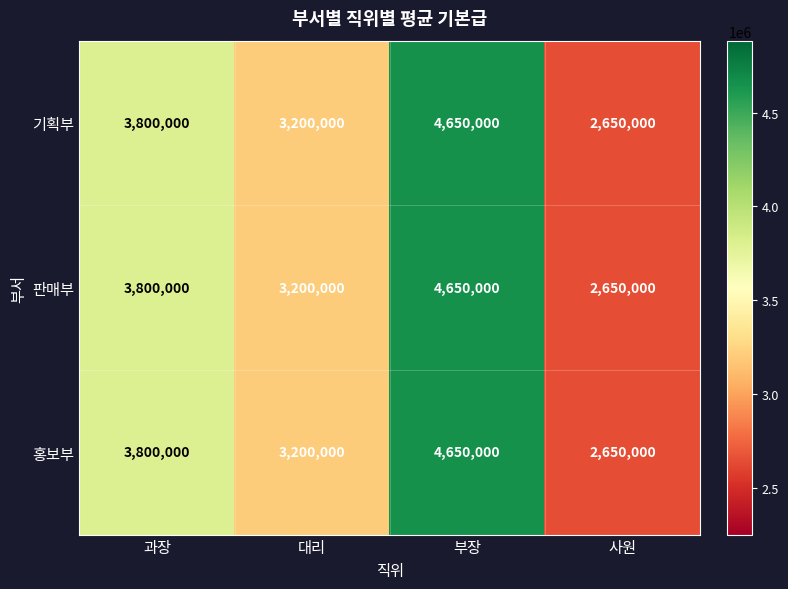

The value of 판매부 at 부장 is 8310748. True or false?

False